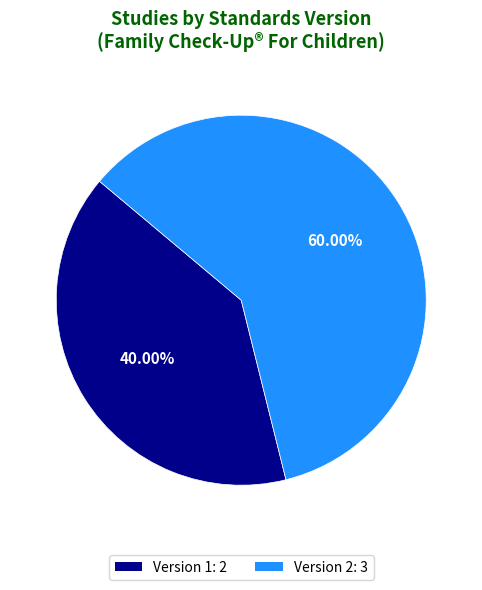

To the nearest percent, what is the difference between the largest and smallest slice percentages?

20%